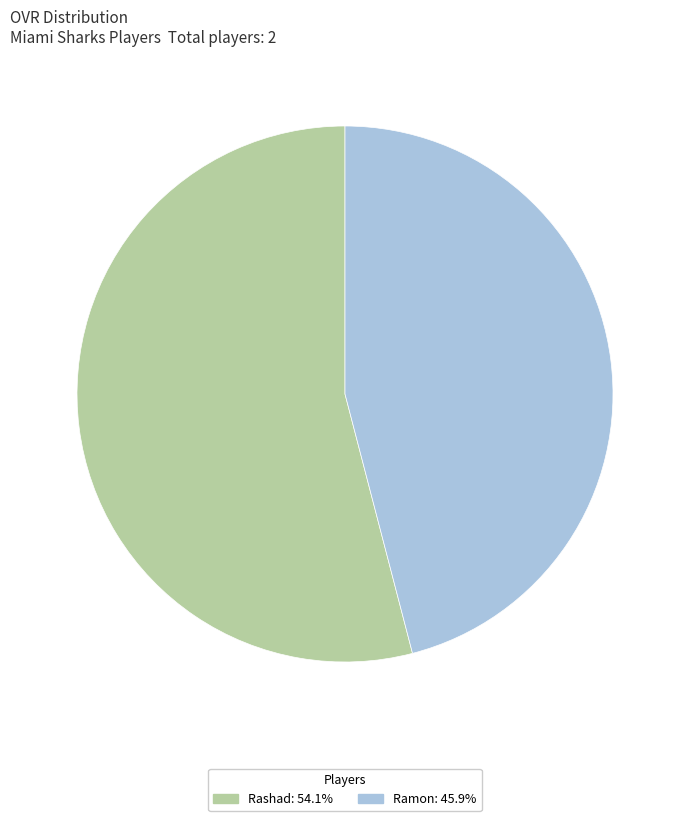

Is there a majority slice in this chart?

Yes